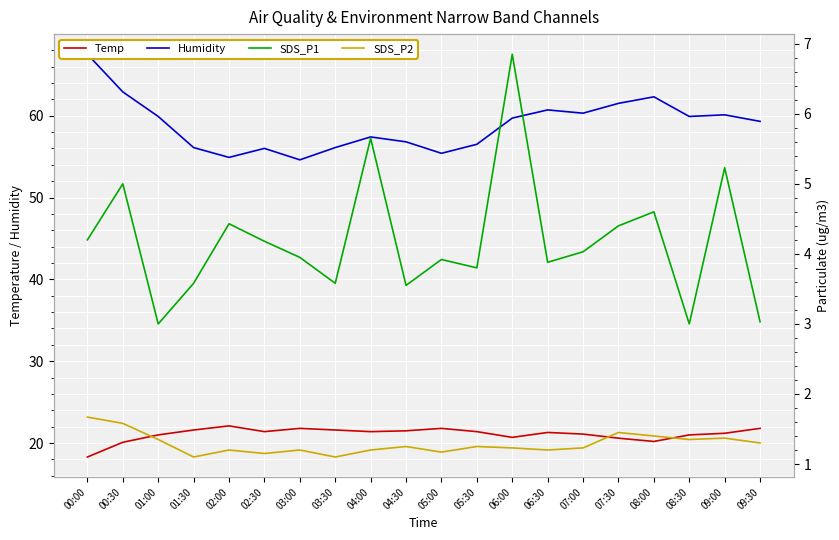

At which label does SDS_P2 reach its minimum?

01:30